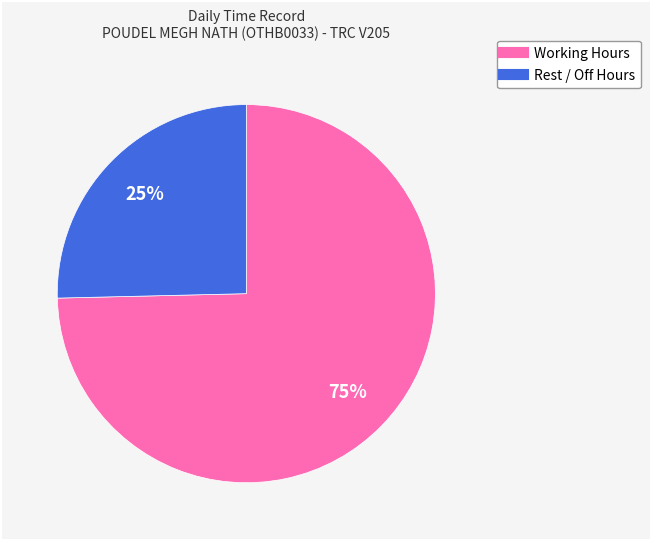

To the nearest percent, what is the average slice percentage?

50%